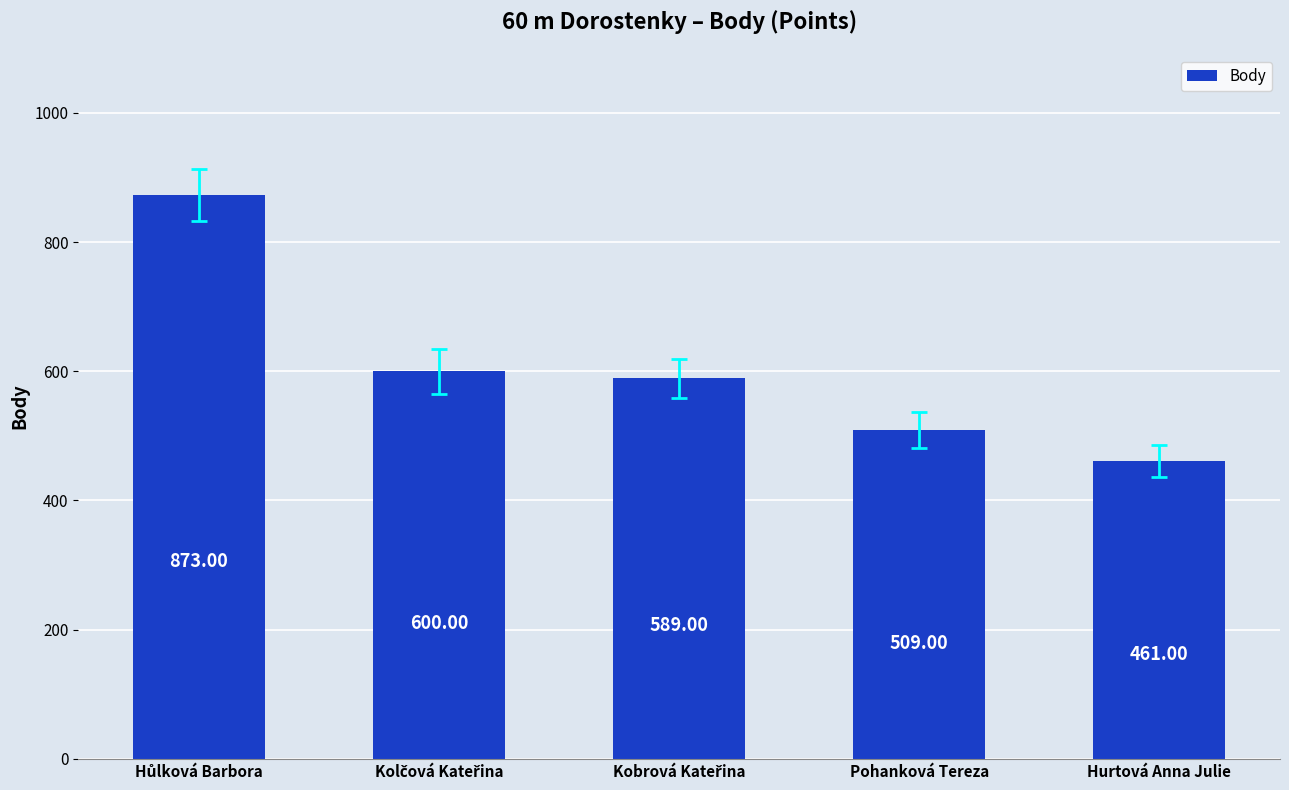

What is the label of the 2nd bar from the right?

Pohanková Tereza